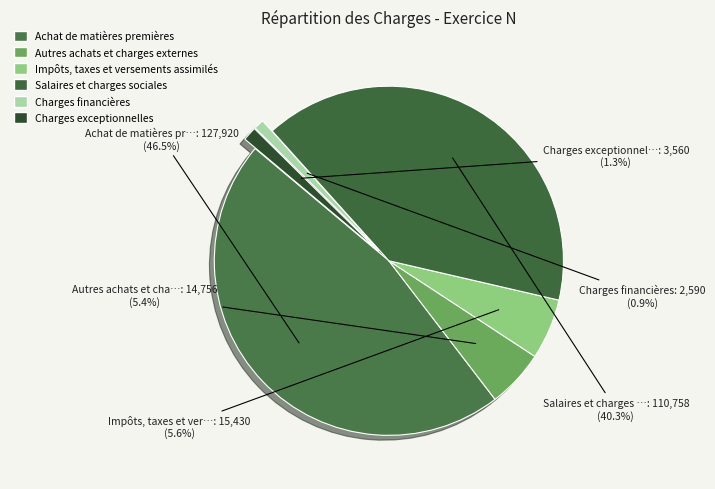

How many slices are in this pie chart?

6